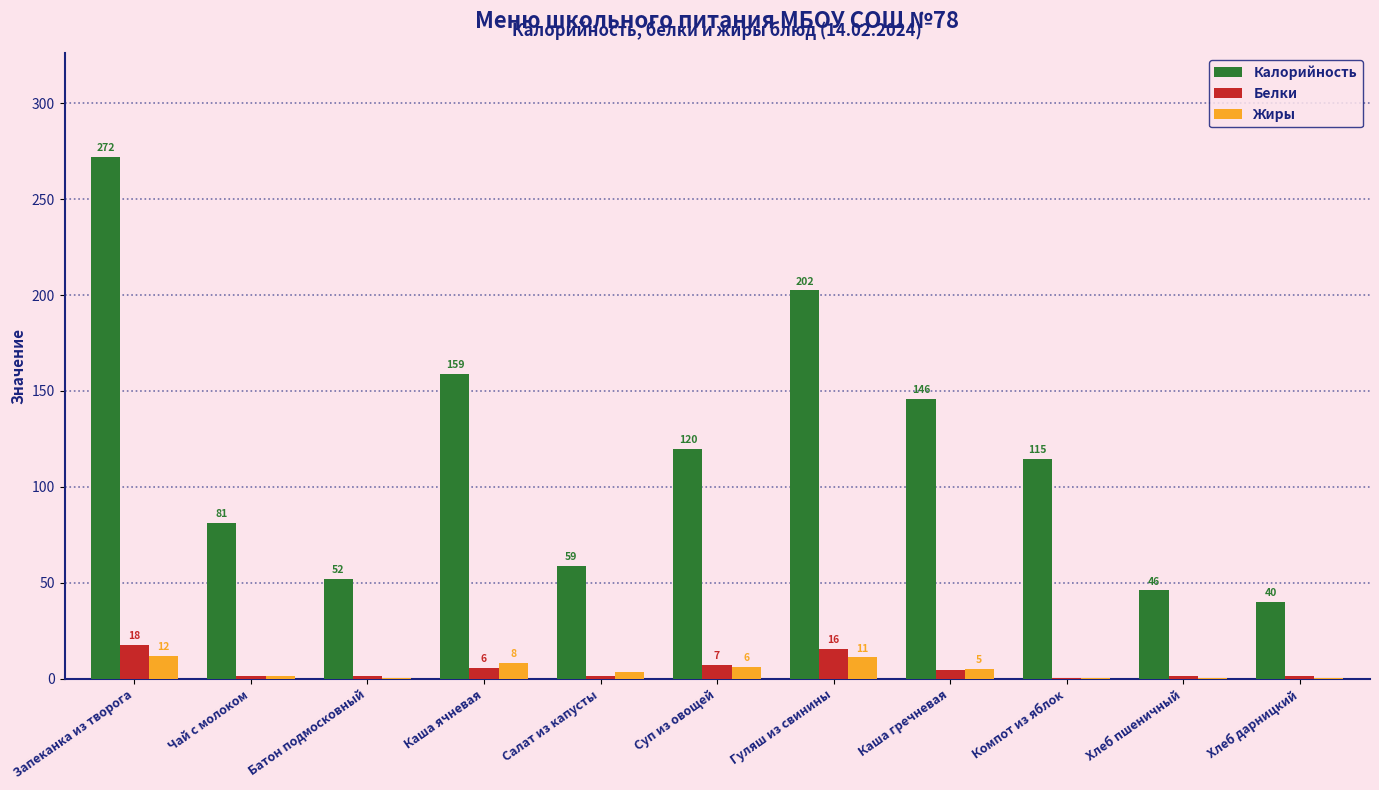

How many groups of bars are there?

11